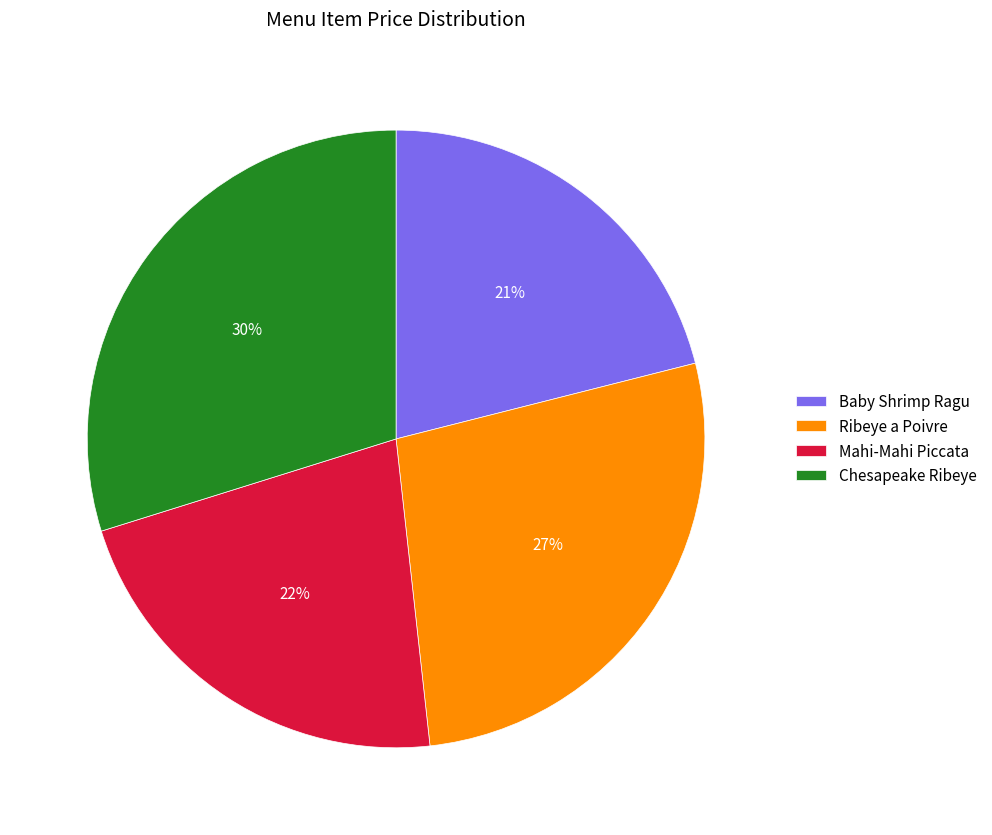

What is the smallest slice in the pie chart?

Baby Shrimp Ragu